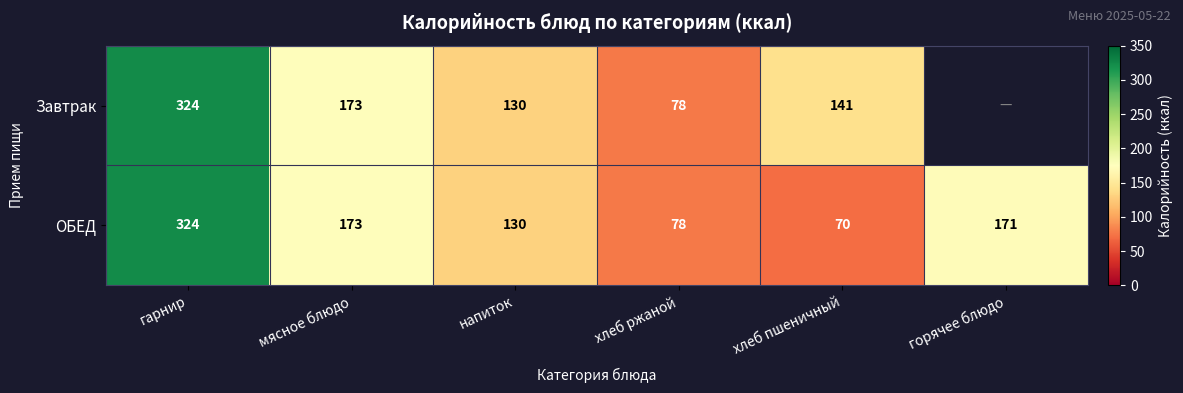

What is the difference between the ОБЕД values at гарнир and мясное блюдо?

151